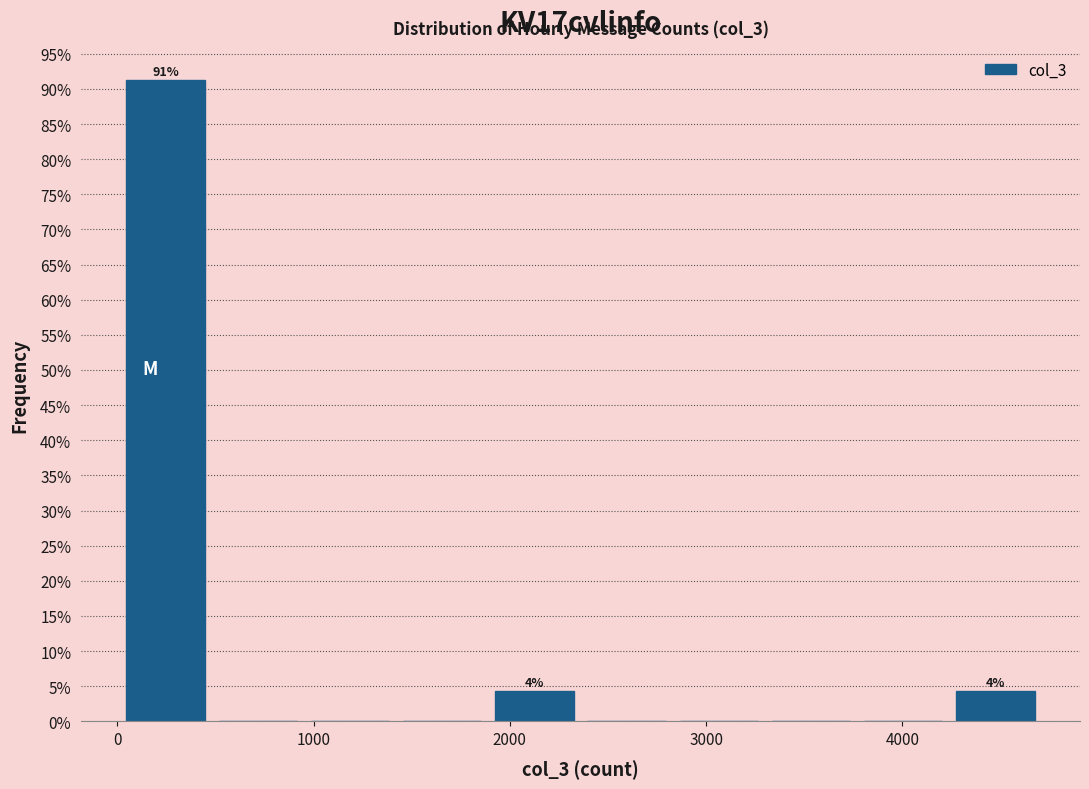

Which range on the x-axis has the tallest bar?

0 to 500